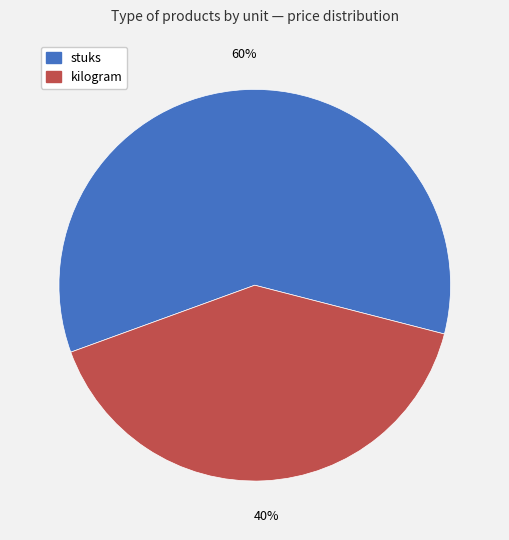

To the nearest percent, what is the average slice percentage?

50%